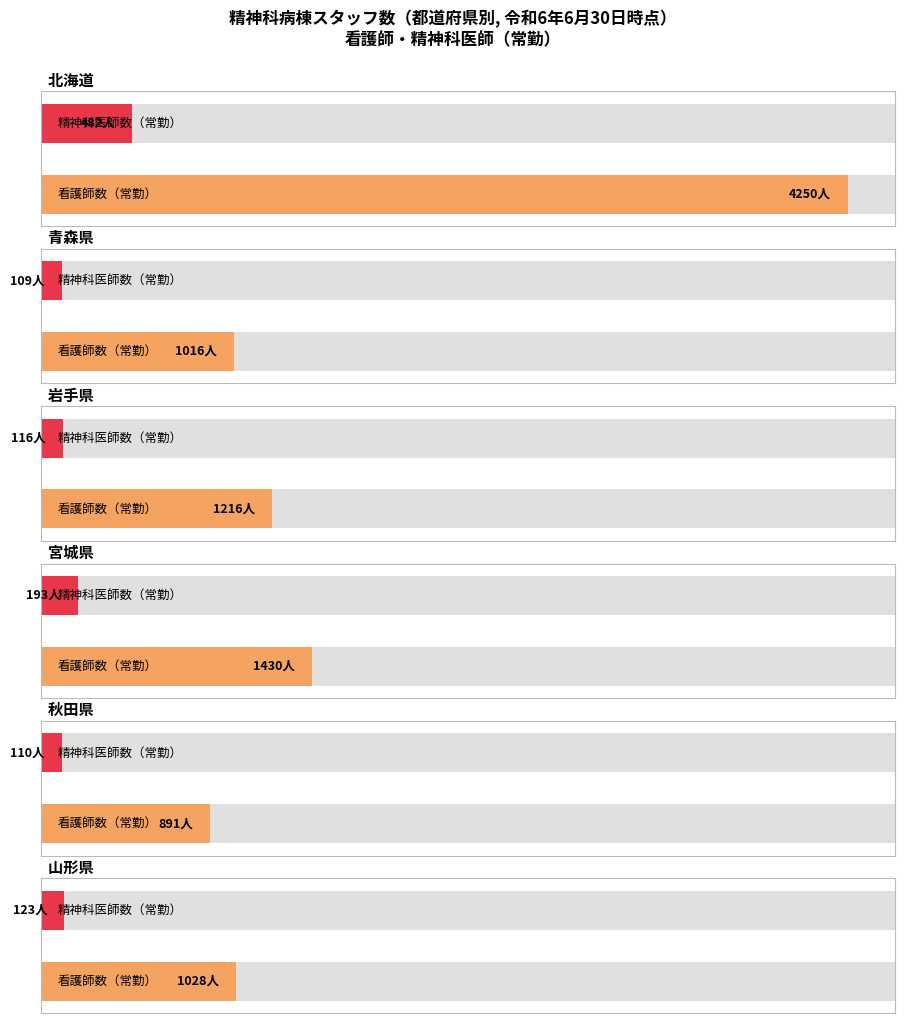

What is the label of the 6th bar from the right?

北海道